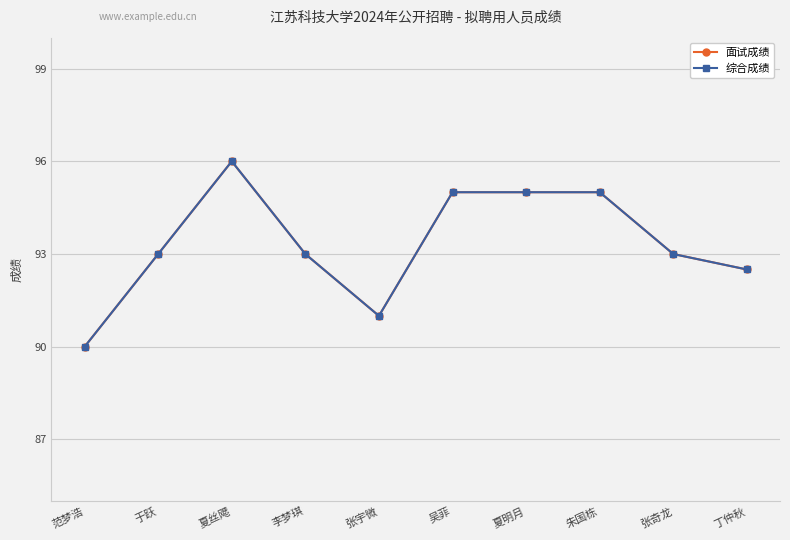

What is the average value of the 面试成绩 series?

93.3